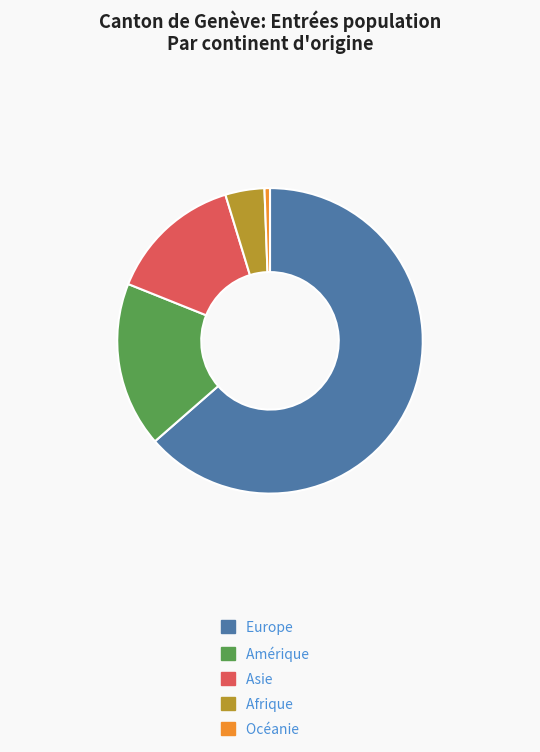

What is the smallest slice in the pie chart?

Océanie